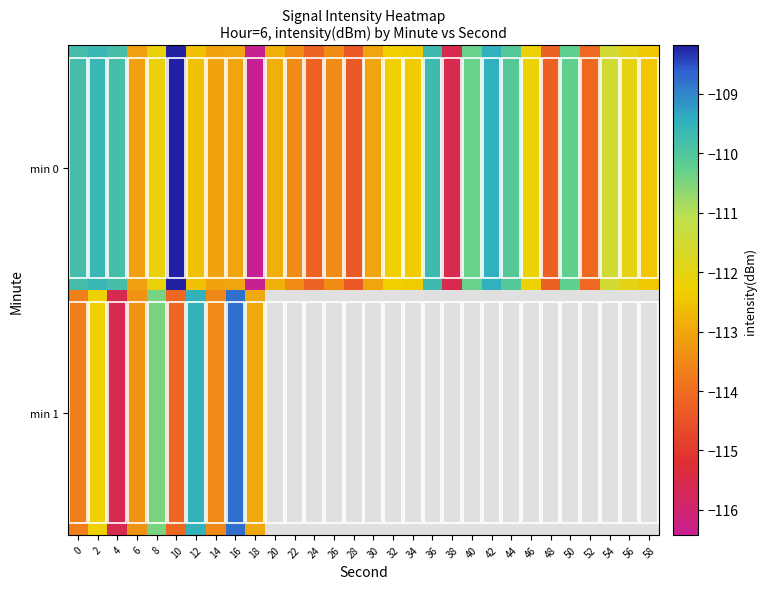

How many distinct data groups are displayed?

2